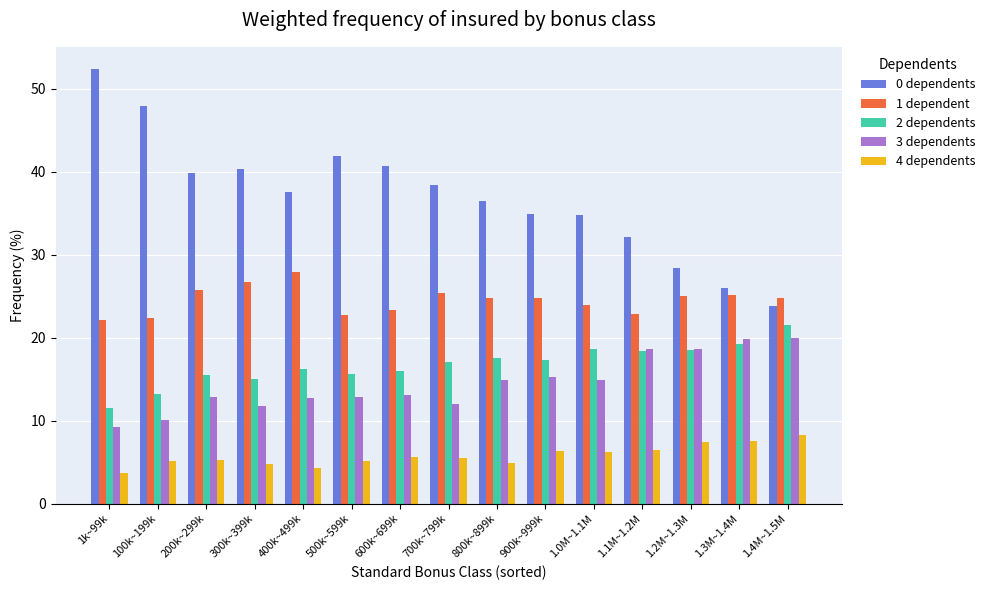

What is the label of the 14th bar from the right?

100k~199k